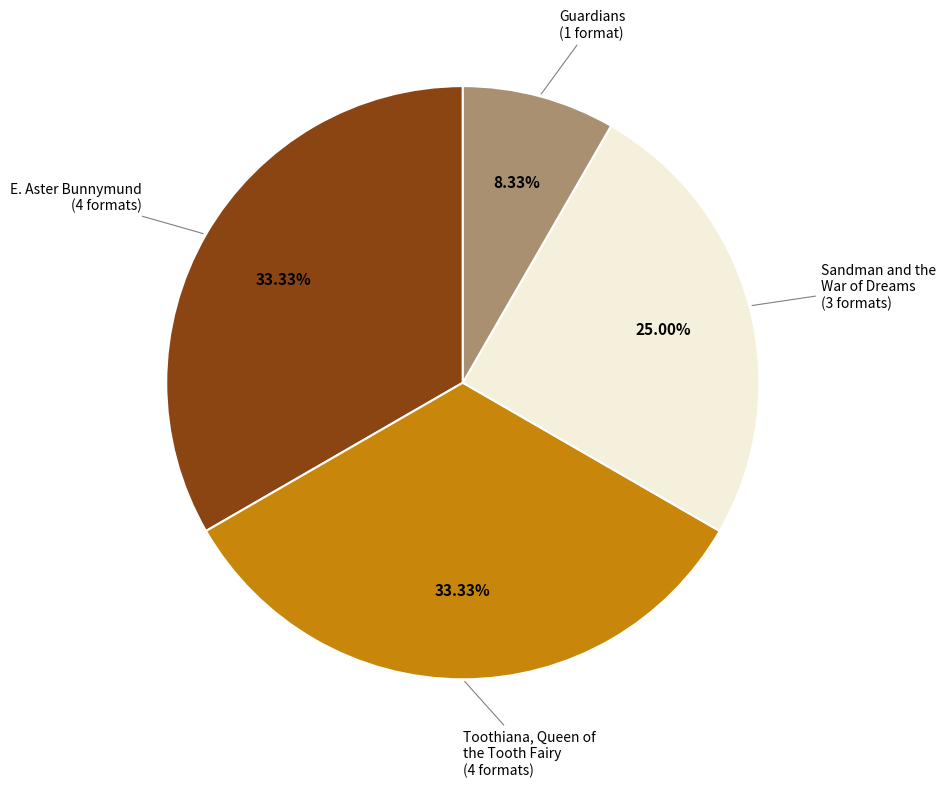

Do Sandman and the War of Dreams (3 formats) and Toothiana, Queen of the Tooth Fairy (4 formats) together represent more than half of the pie?

Yes